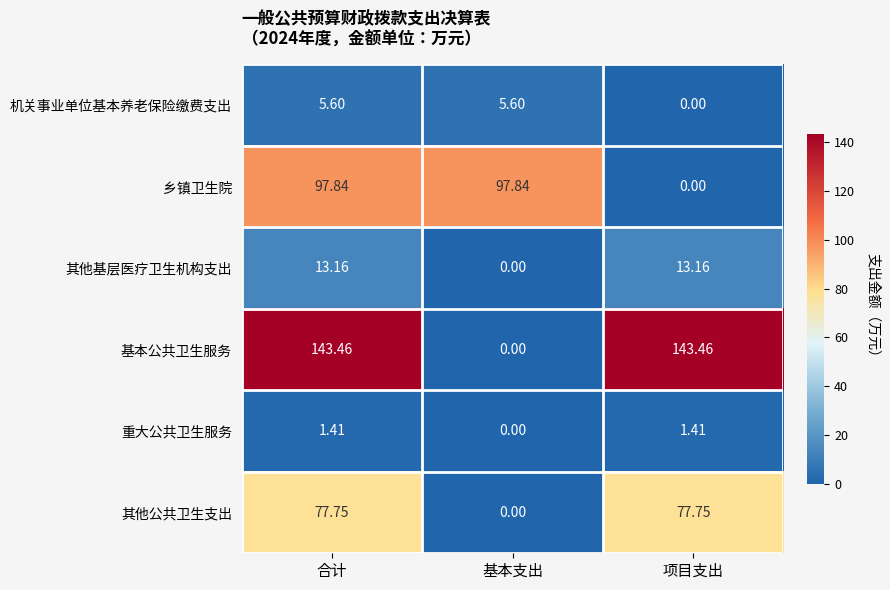

At which label does 机关事业单位基本养老保险缴费支出 first exceed 5?

合计